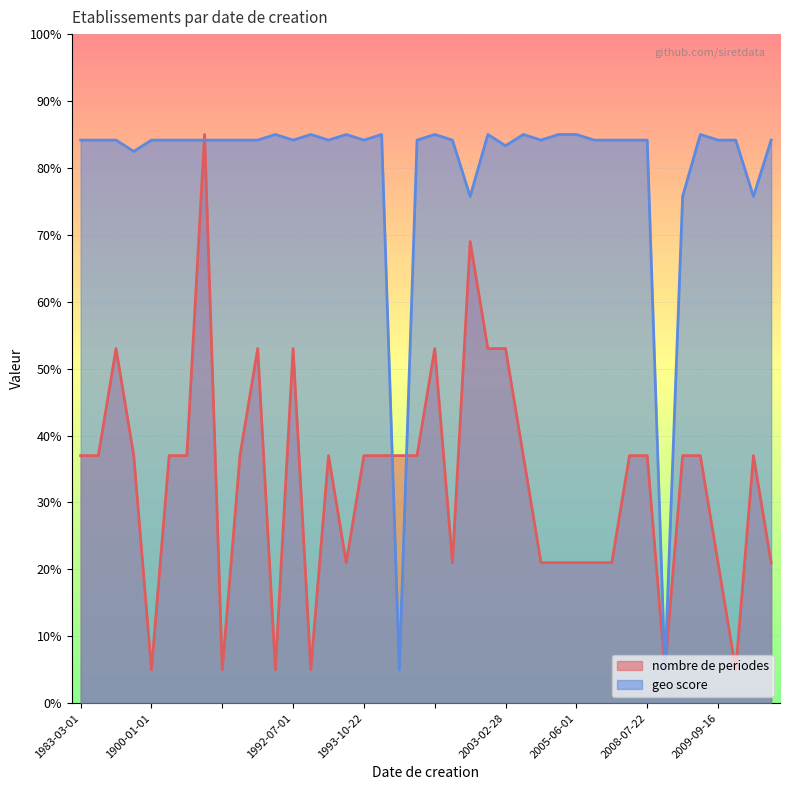

What is the total value across all series at 1983-03-01?

121.2